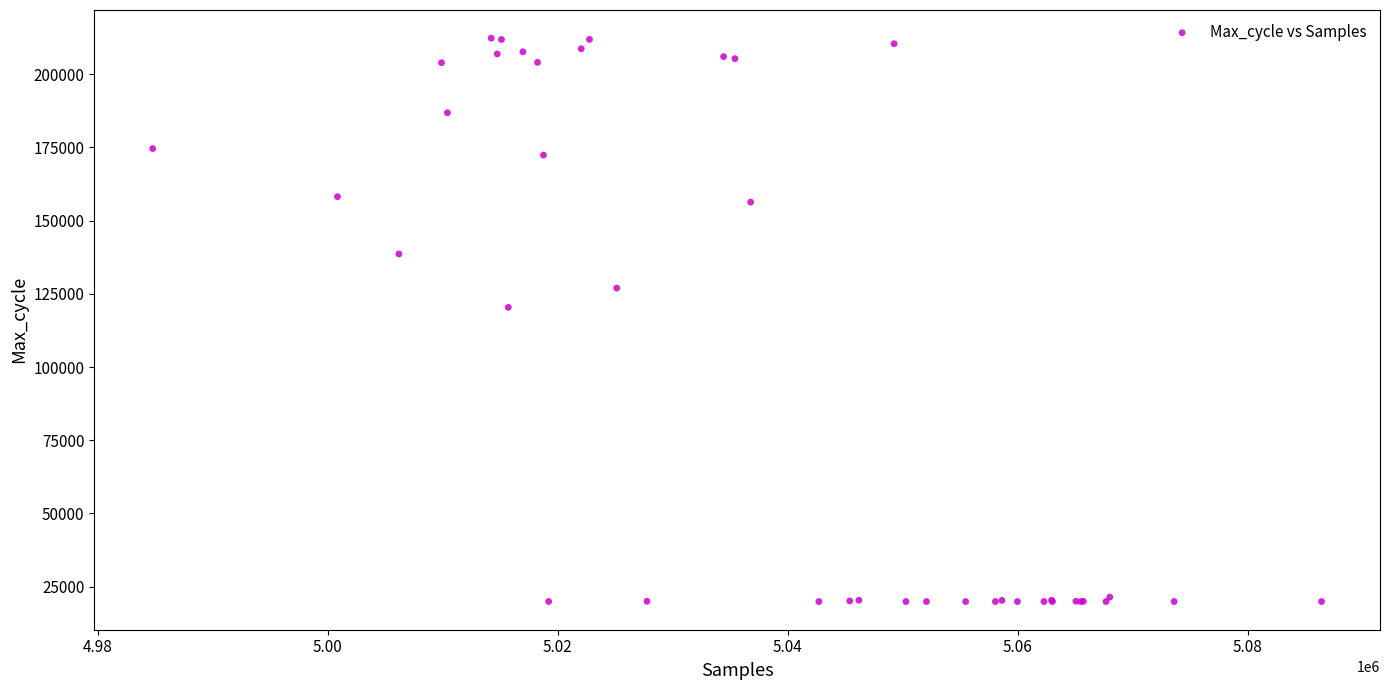

What Y value in the scatter plot is closest to 116110?

120384